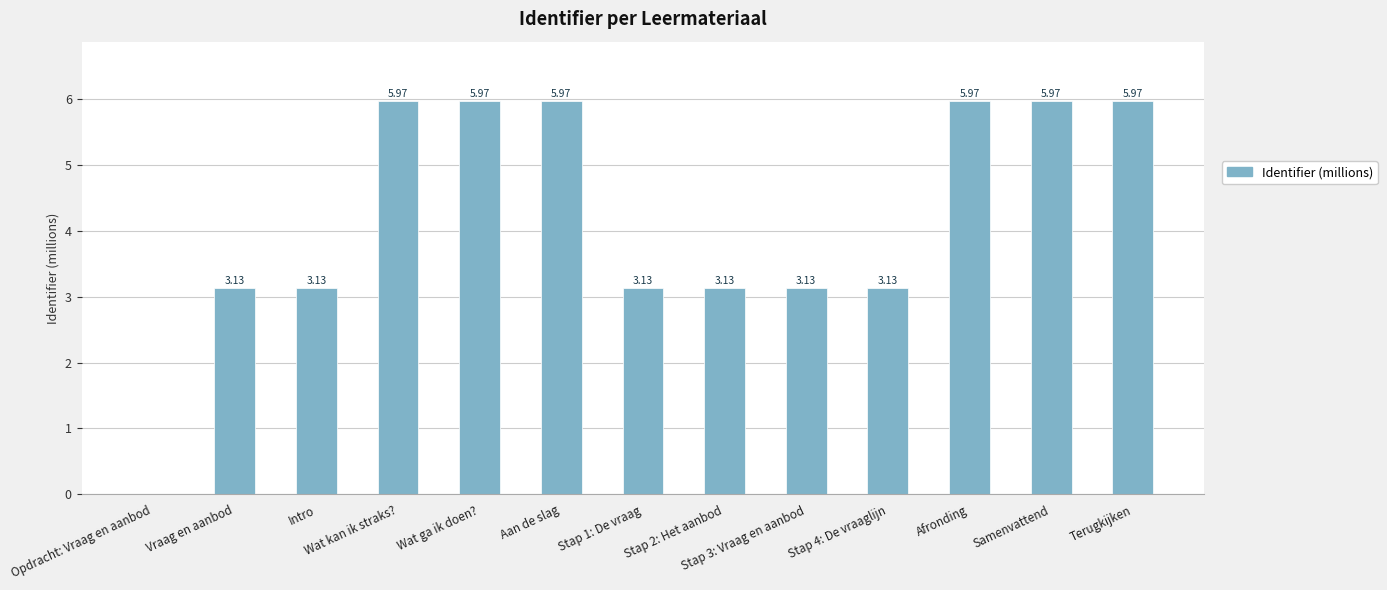

What is the ratio of the value at Stap 3: Vraag en aanbod to the value at Stap 1: De vraag?

1.0